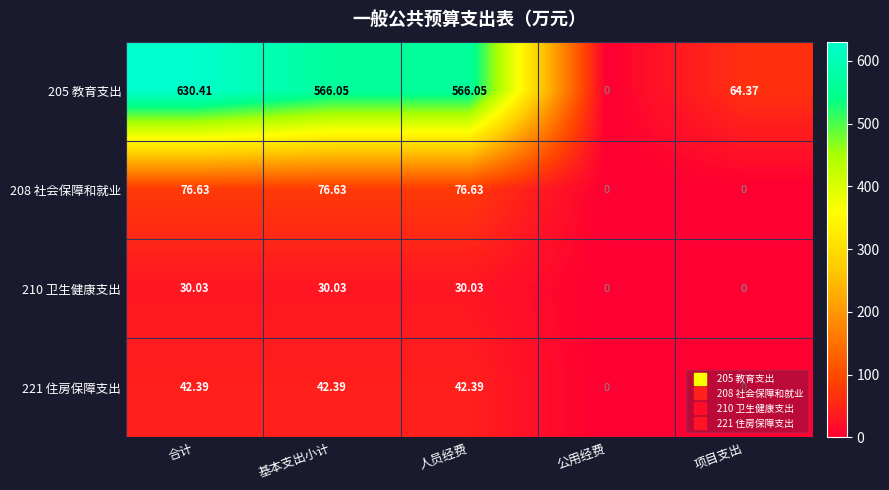

How many values in the 210 卫生健康支出 series exceed 30?

3